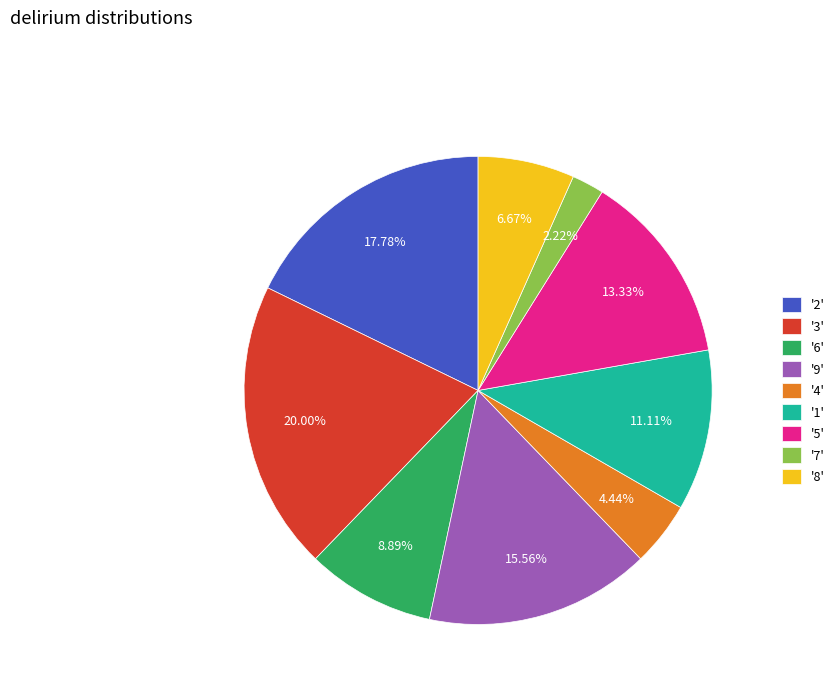

Rank the categories by value from lowest to highest.

'7', '4', '8', '6', '1', '5', '9', '2', '3'